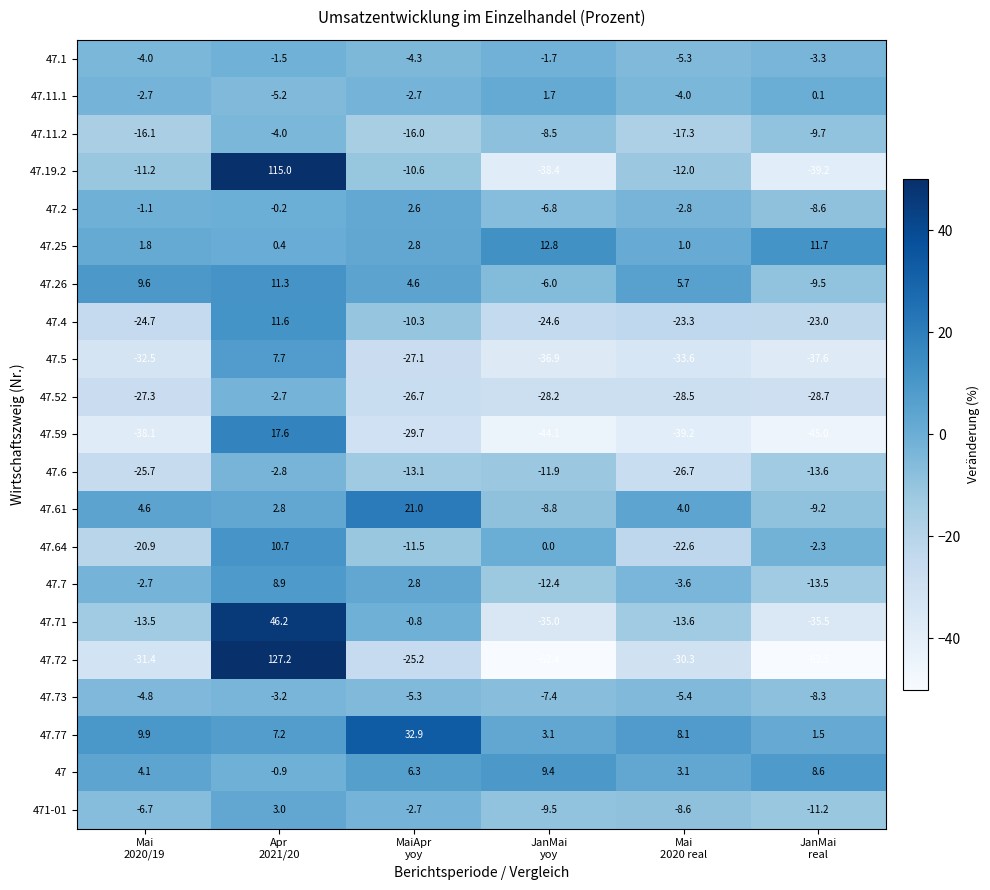

What is the minimum value shown in the chart?

-62.5